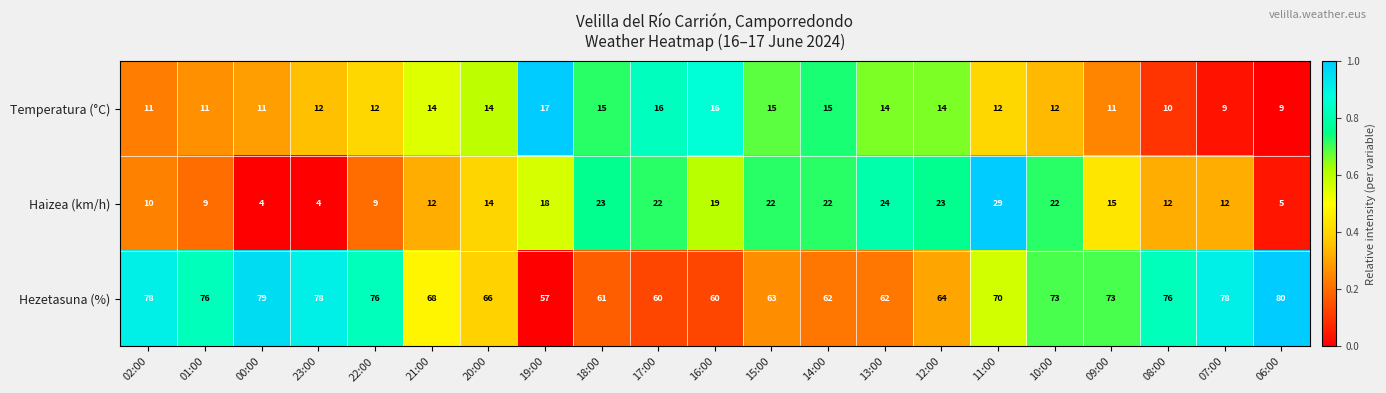

Which category has the highest value across all series?

06:00